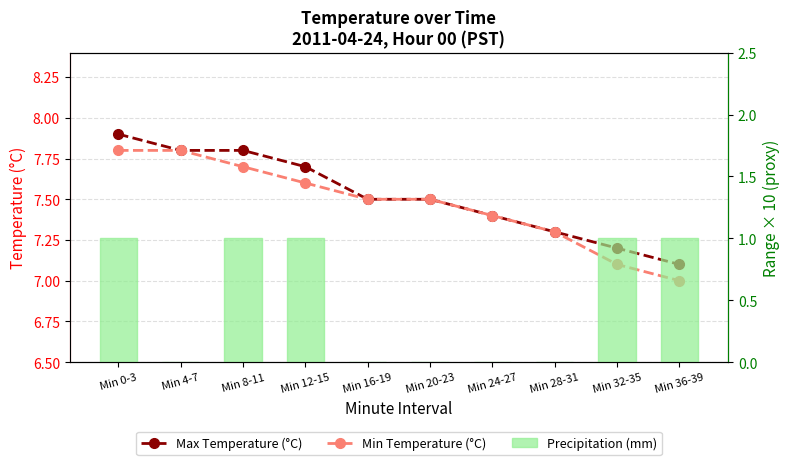

List the series in order of their peak value, highest first.

Max Temperature (°C), Min Temperature (°C), Precipitation (mm)